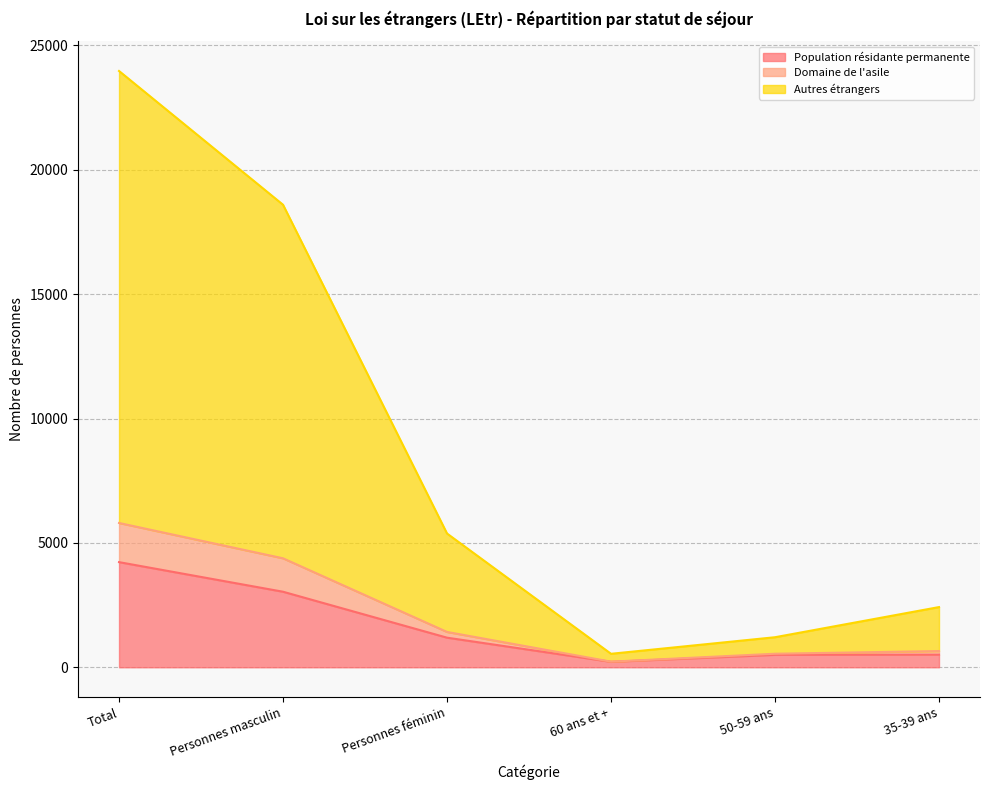

At which label does Population résidante permanente reach its peak?

Total